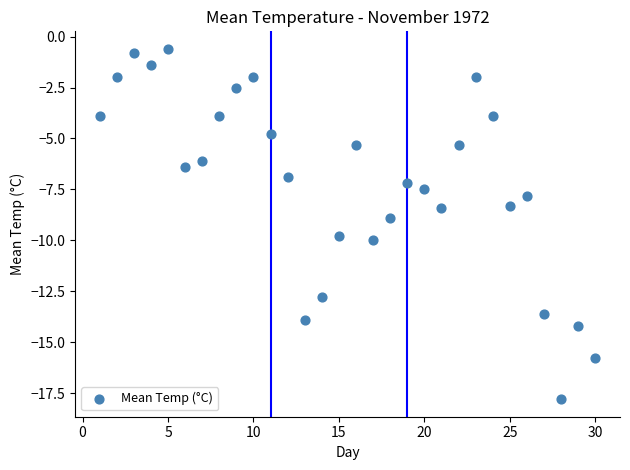

What is the range of Y values (max minus min)?

17.2